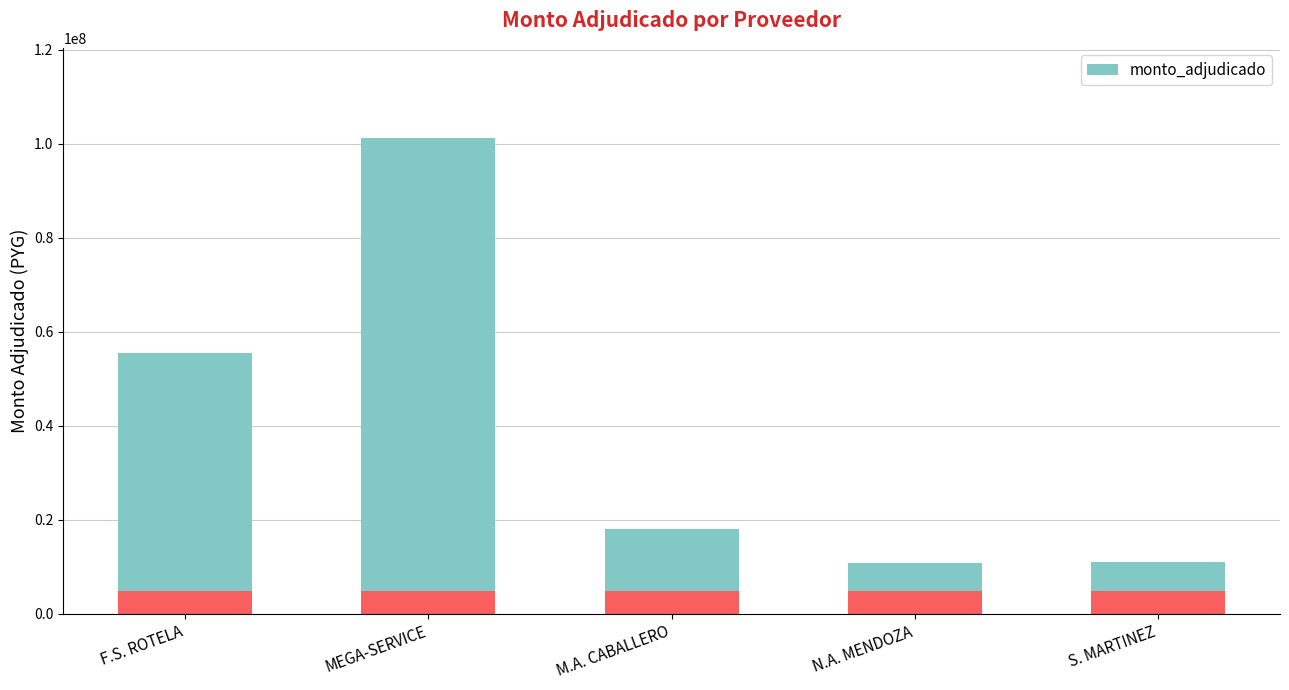

What value does the data have at MEGA-SERVICE?

96358000